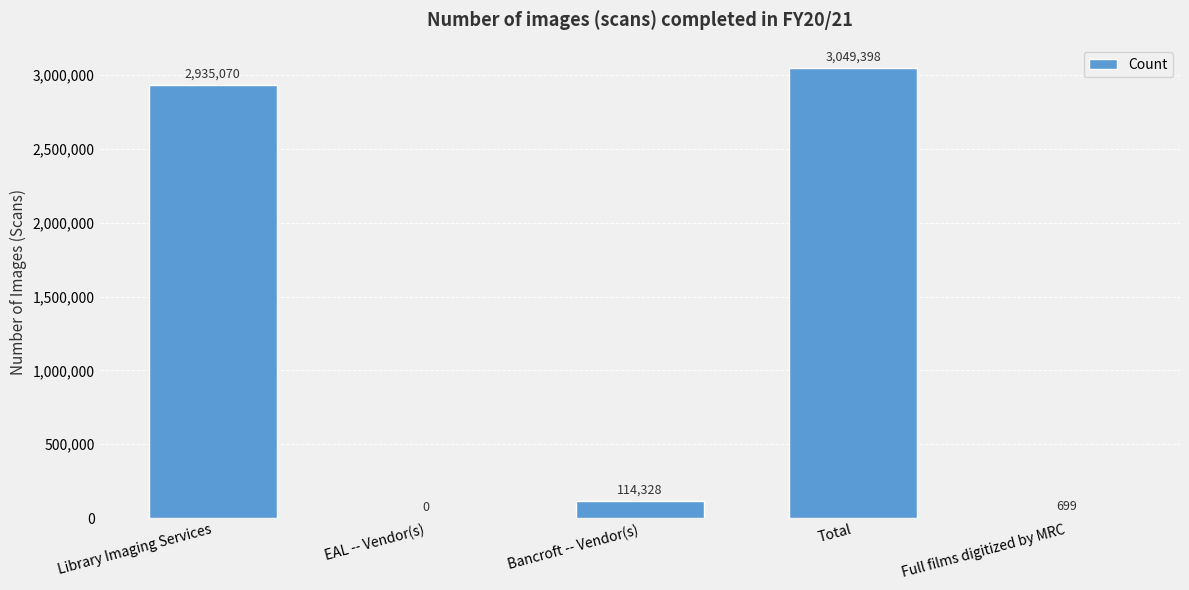

Reading left to right, transcribe all the data shown in this chart.

Library Imaging Services=2935070	EAL -- Vendor(s)=0	Bancroft -- Vendor(s)=114328	Total=3049398	Full films digitized by MRC=699